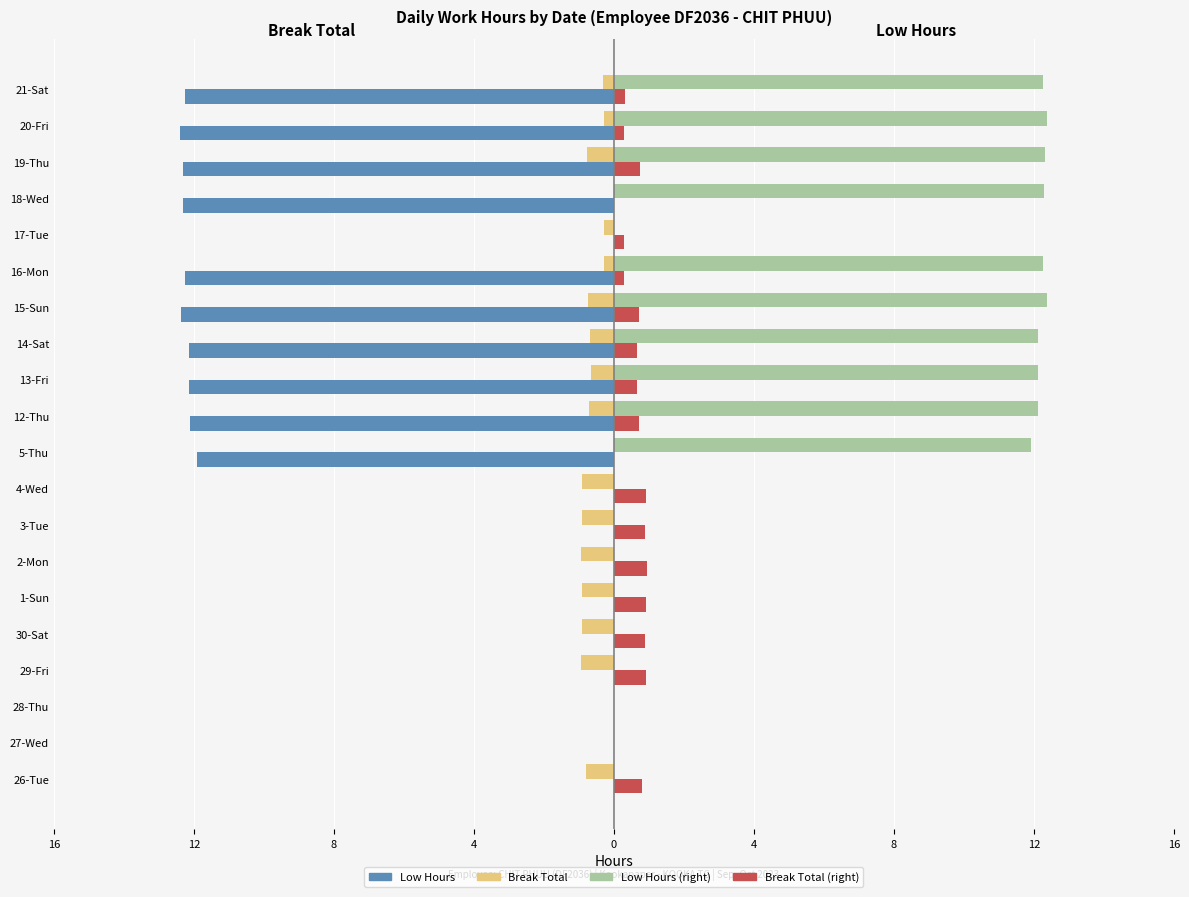

How many bars are there in total?

80